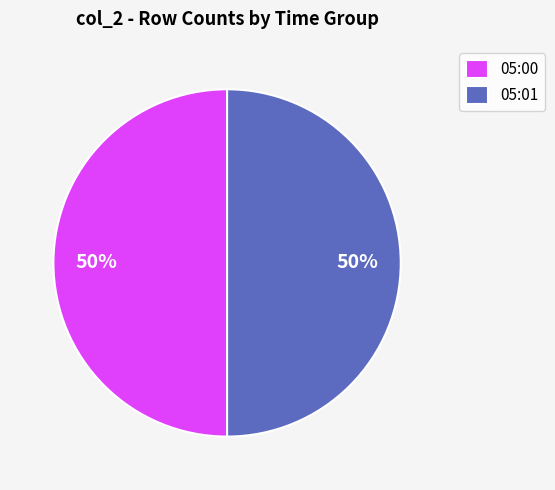

How many slices are in this pie chart?

2